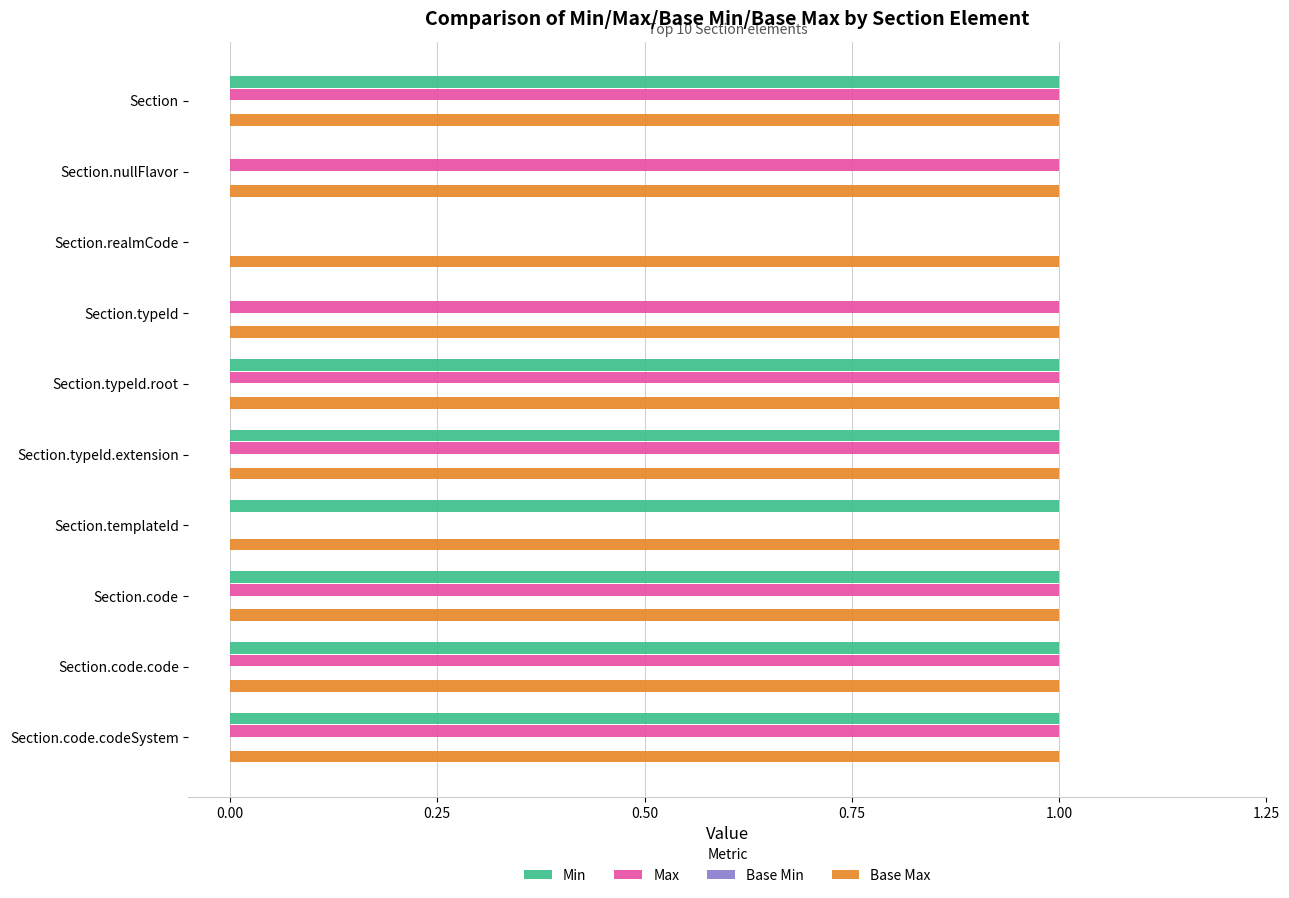

Which series has the largest total across all categories?

Base Max